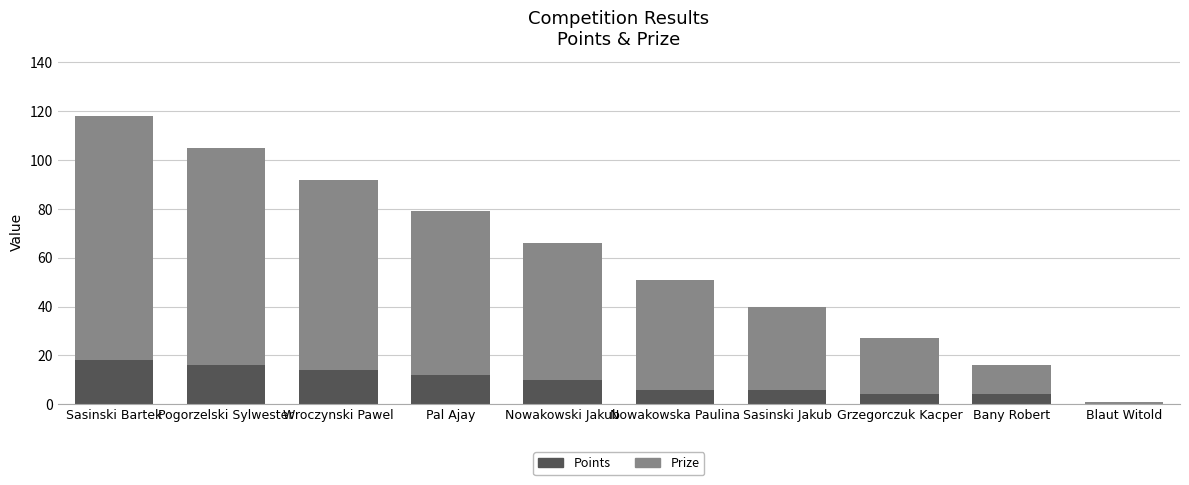

What is the total value across all series at Grzegorczuk Kacper?

27